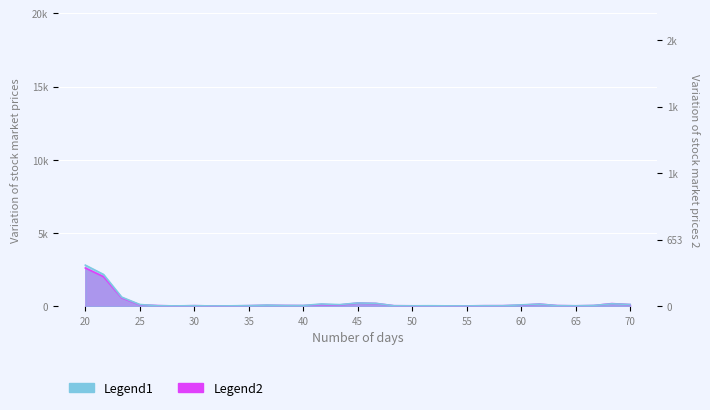

What is the label of the 31st point from the left?

70